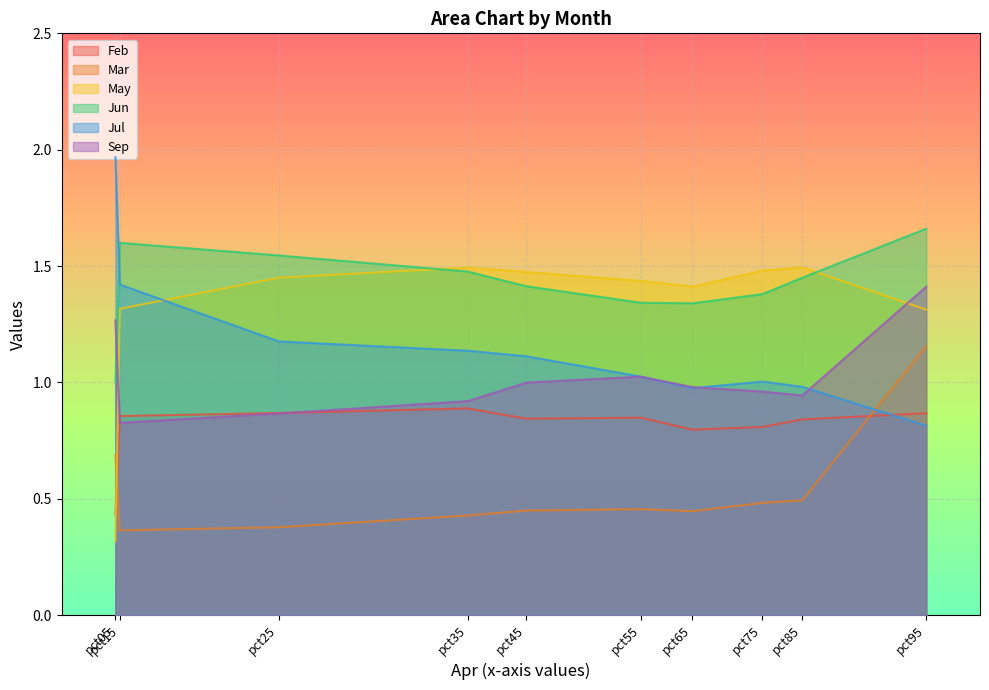

Which series has the largest range (max minus min)?

May